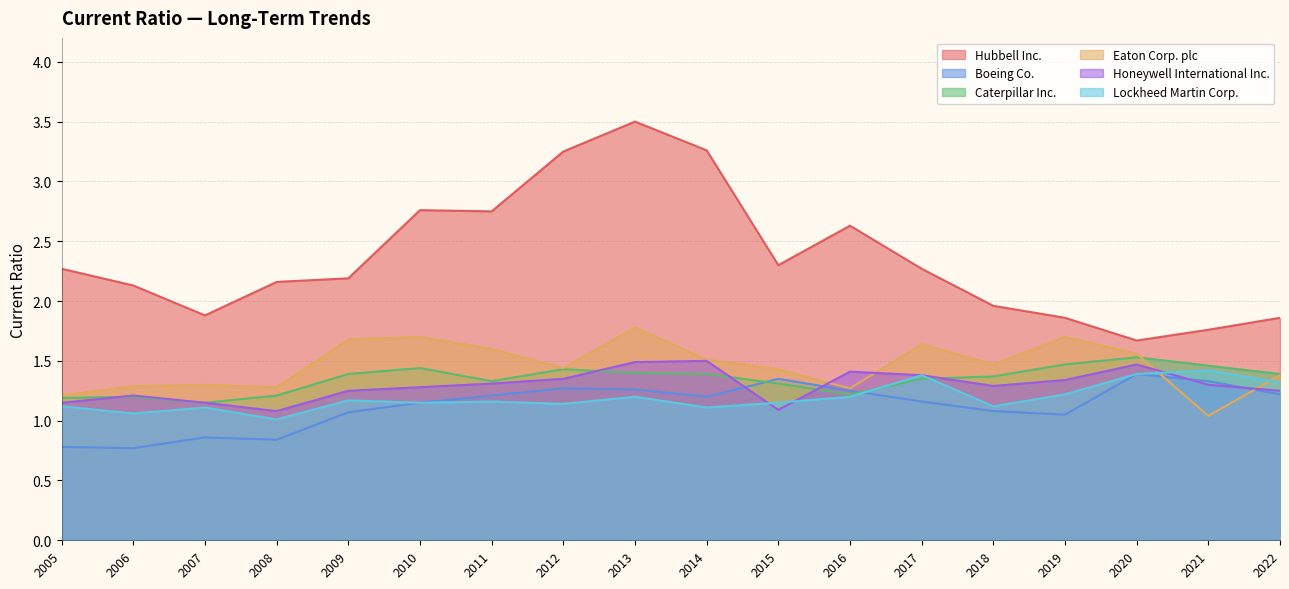

How many interior local valleys does the Caterpillar Inc. series have?

3